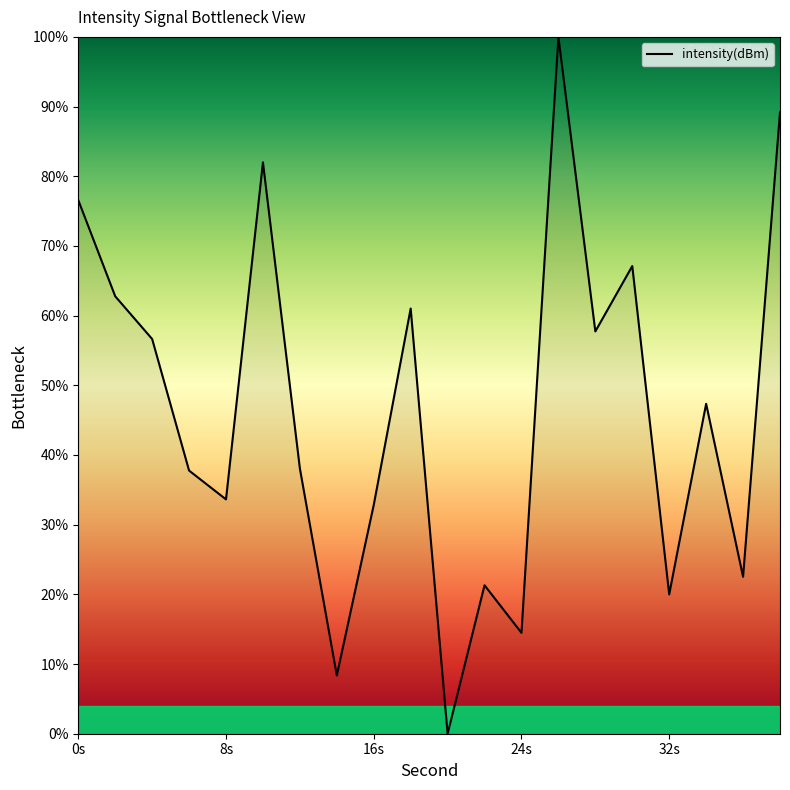

What is the difference between the maximum and minimum values?

100.0